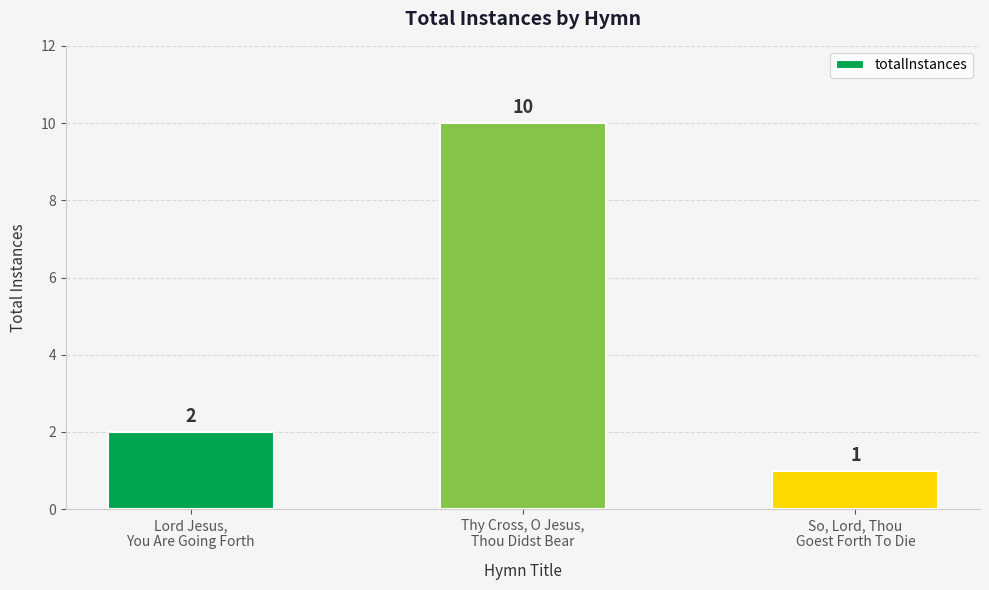

What is the value of the 3rd bar from the left?

1